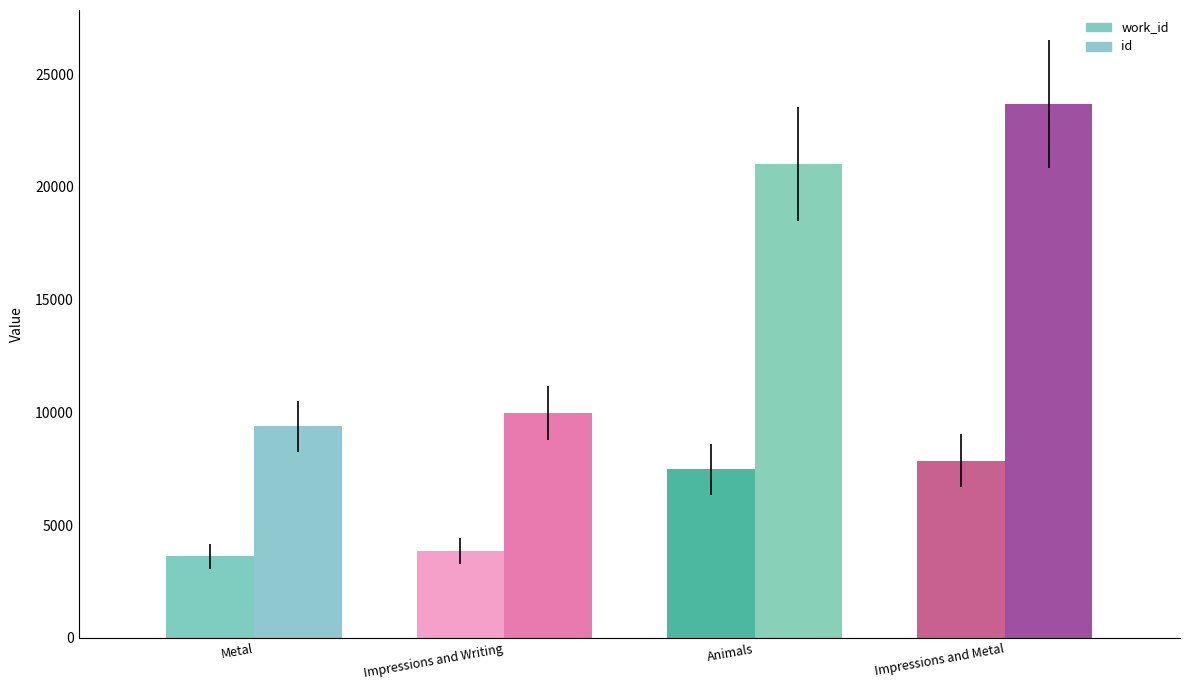

Are the bars grouped side by side (vs. stacked)?

Yes